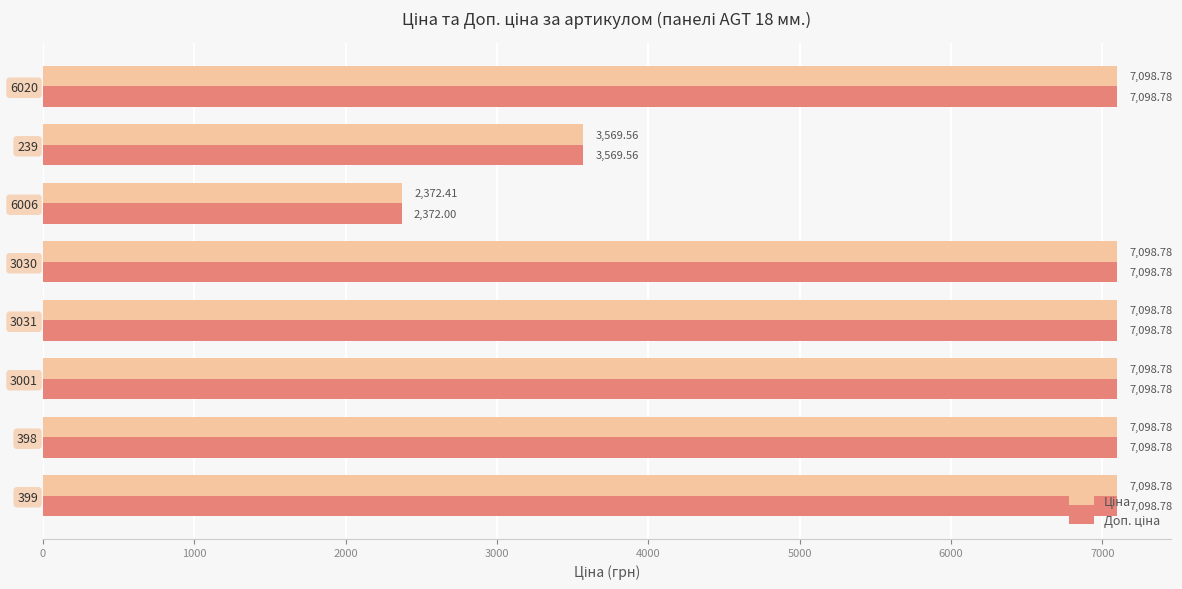

What is the total value across all series at 3001?

14197.6